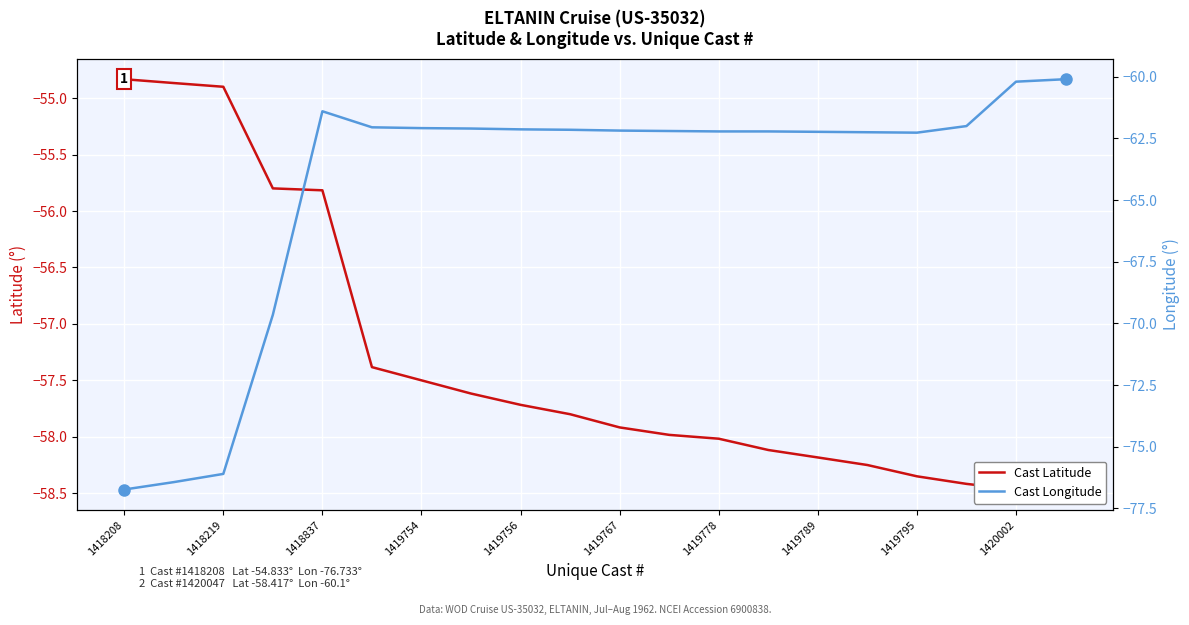

What is the label of the 18th point from the right?

1418219